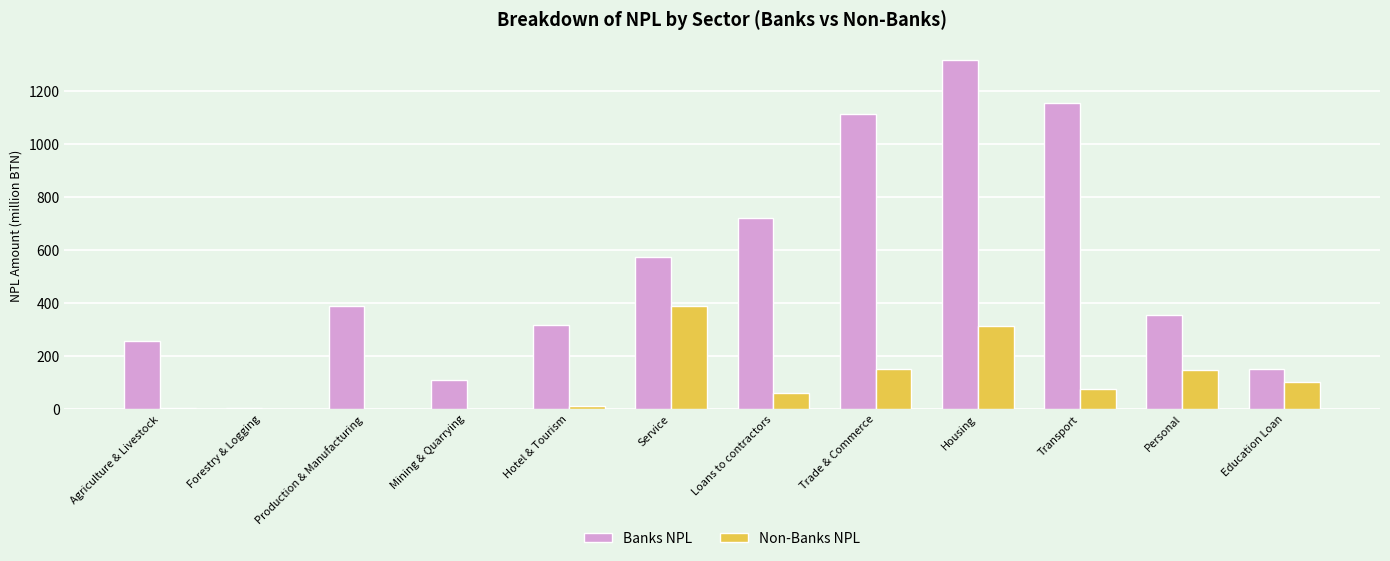

What is the greatest value displayed?

1317.4